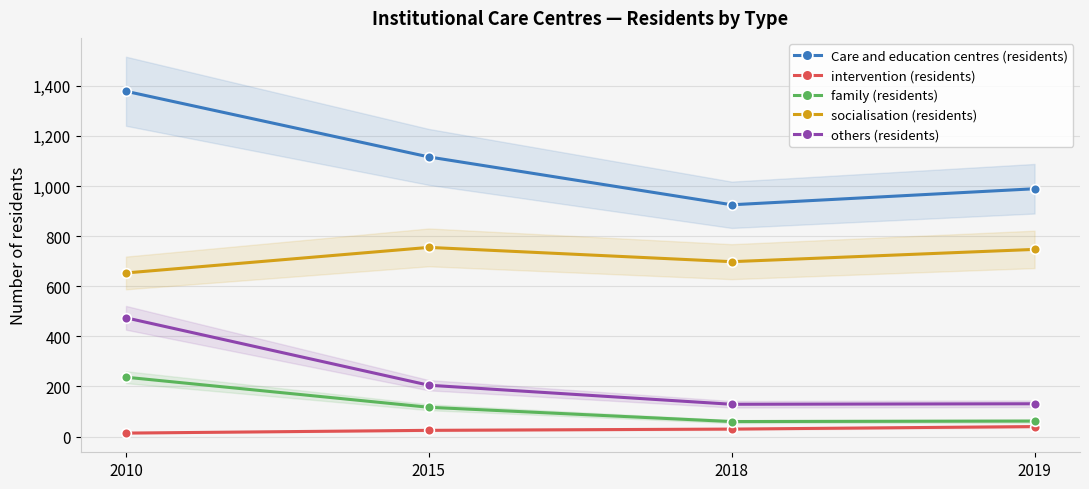

True or false: Care and education centres (residents) has a value of 1116 at 2015.

True